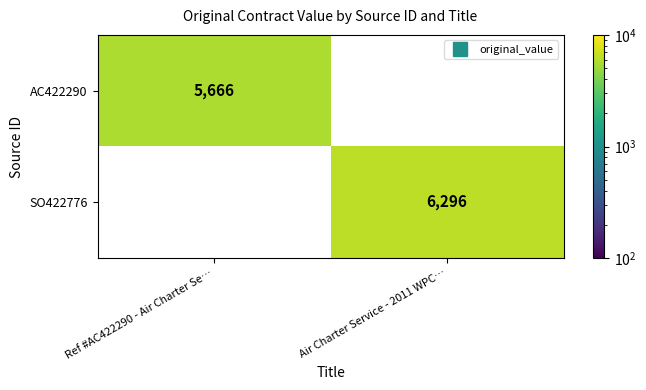

Which series has the widest spread of values?

AC422290